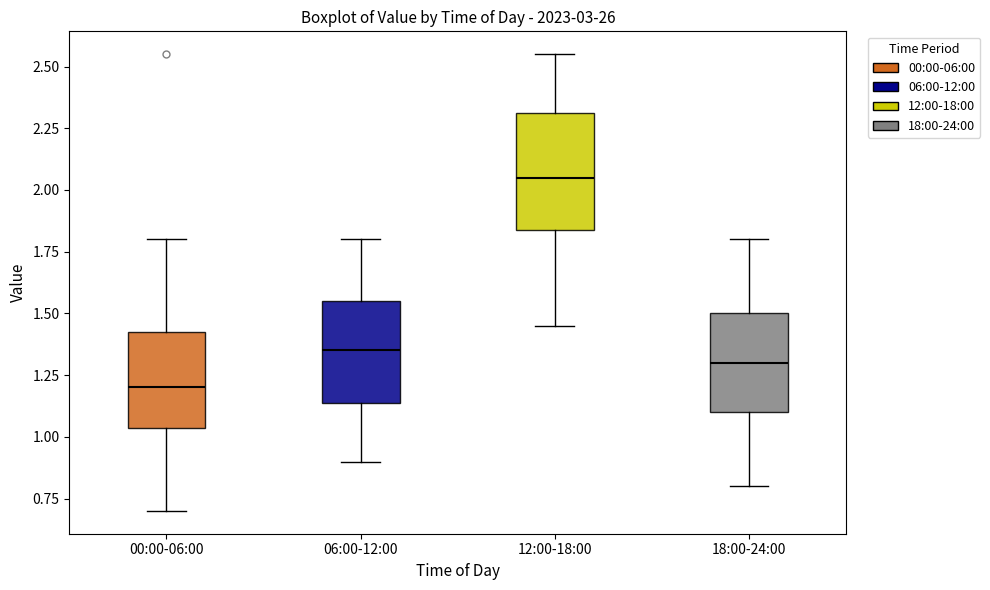

Which box is the tallest, from its lower edge to its upper edge?

12:00-18:00